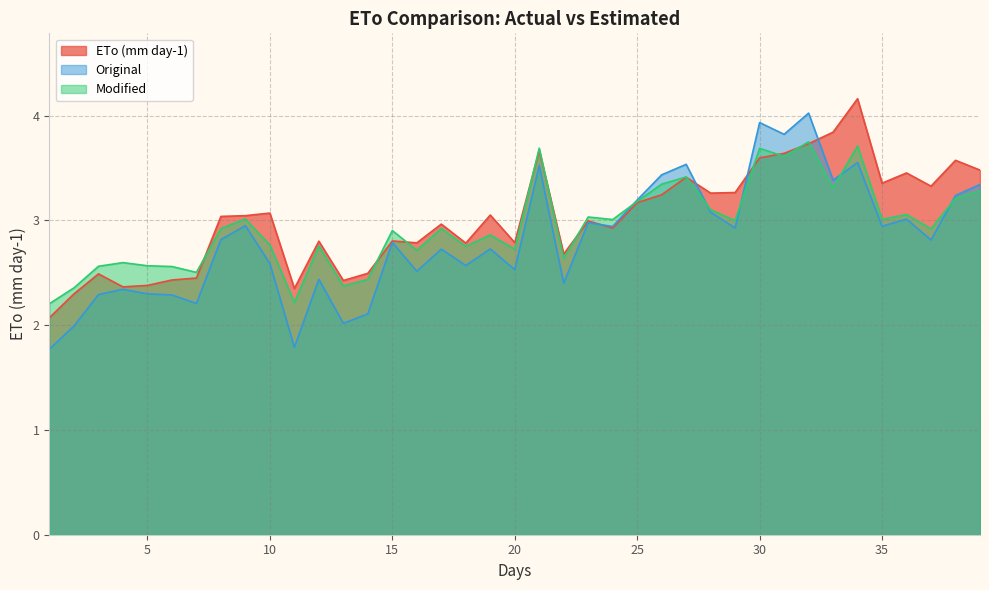

Between 11 and 39, which series saw the biggest shift?

Original